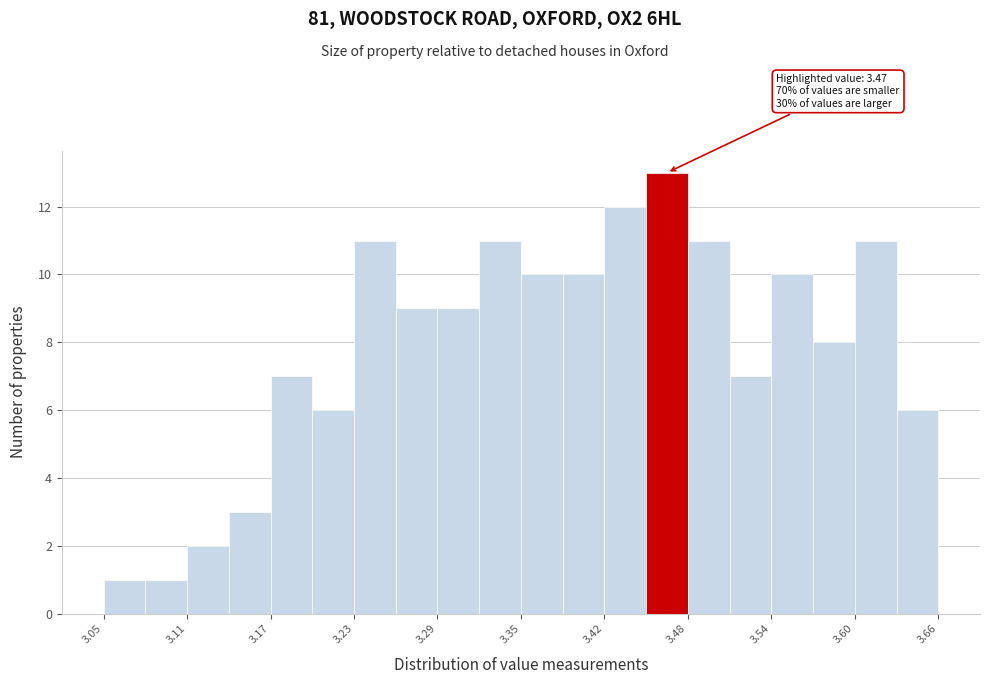

Around what value on the x-axis is the tallest bar? Give the approximate position of its centre, as read against the axis.

3.46